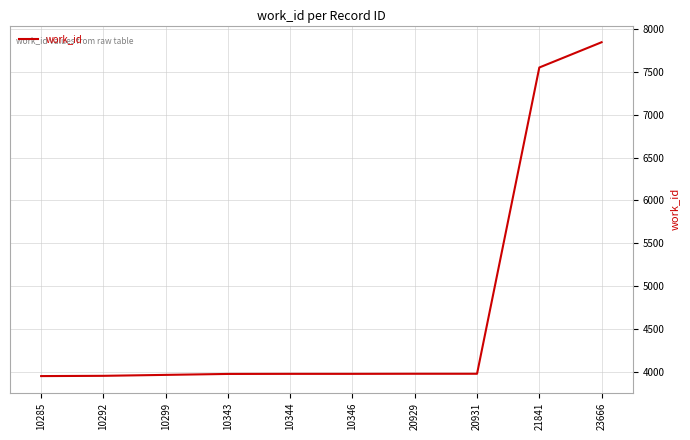

What is the maximum value shown in the chart?

7842